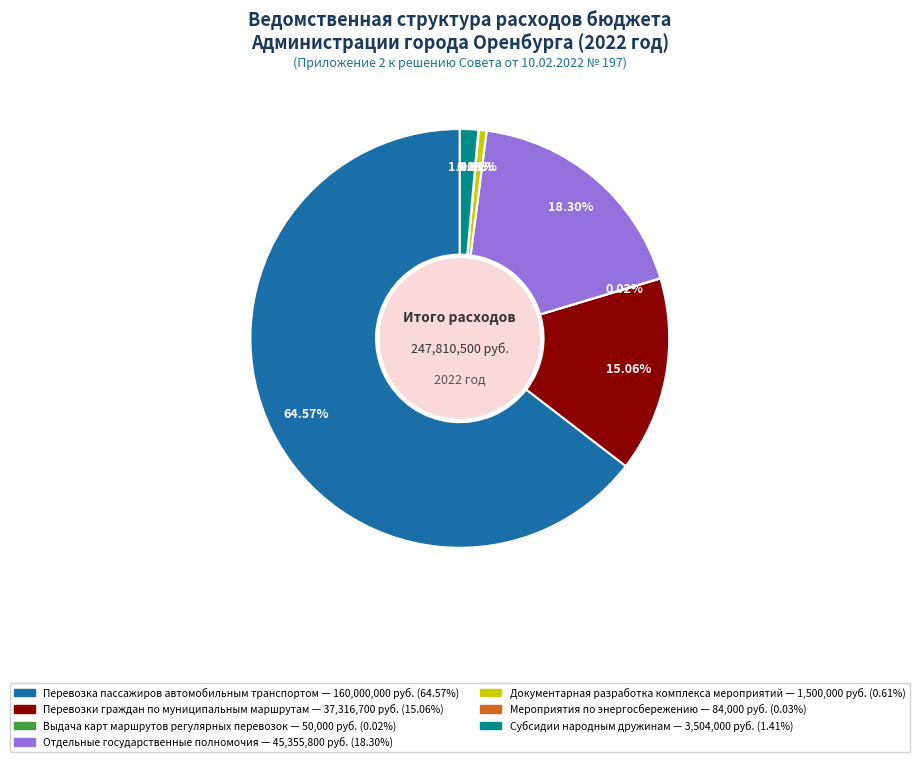

Is there any slice that represents more than half of the pie?

Yes